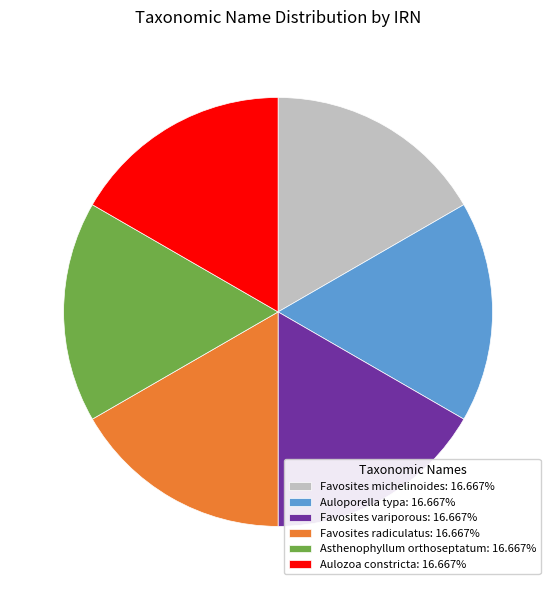

True or false: Favosites michelinoides accounts for 17% of the total.

True